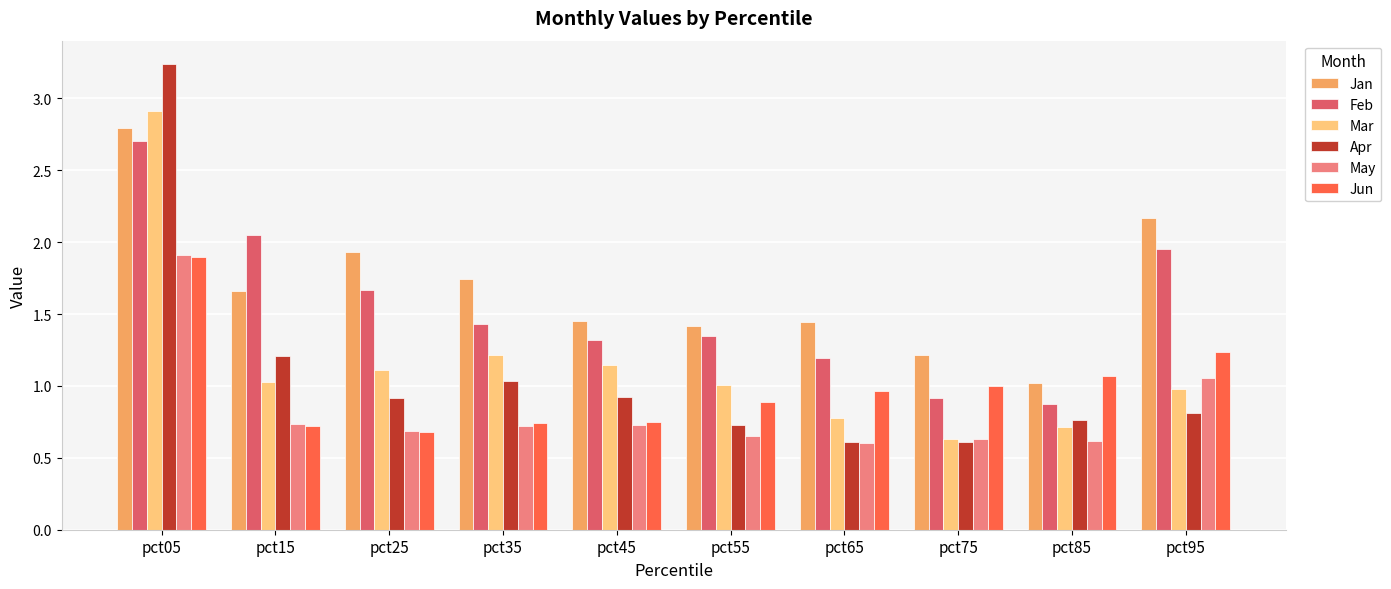

The value of May at pct65 is 0.6. True or false?

True